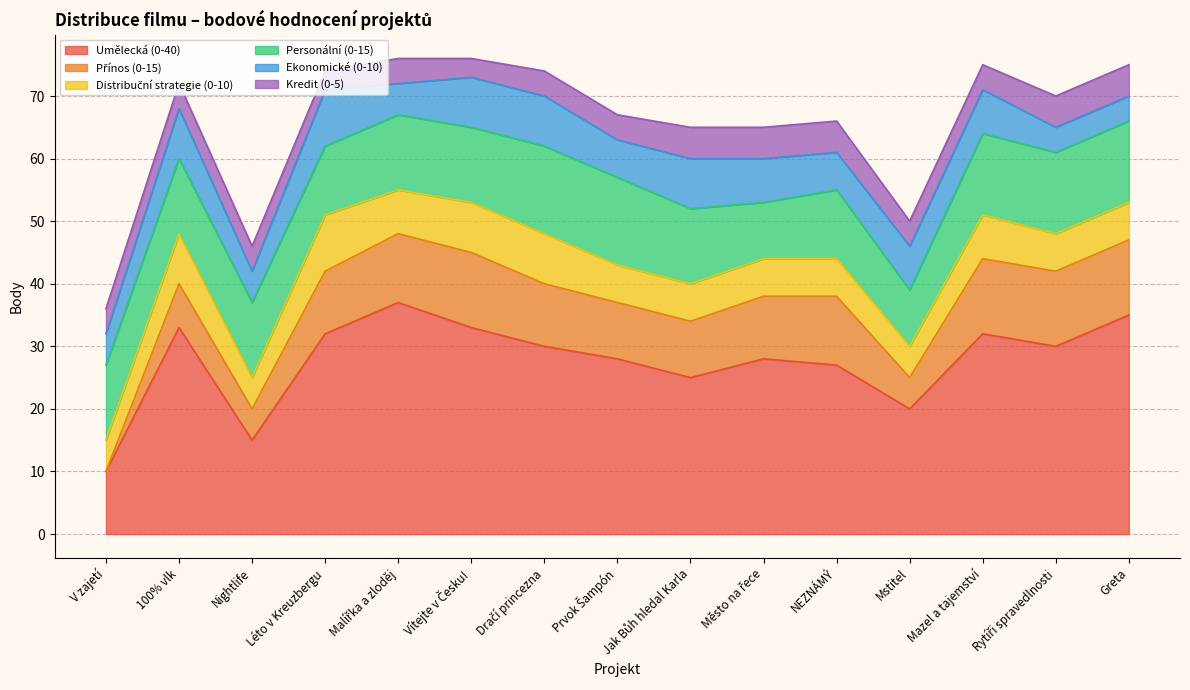

What is the sum of the Kredit (0-5) values at Prvok Šampón and Malířka a zloděj?

8